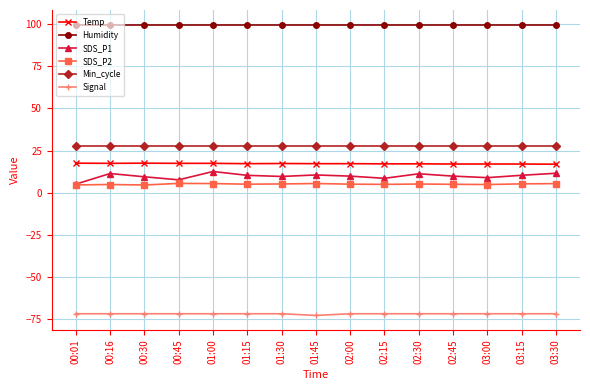

What value does the SDS_P1 series have at 03:15?

10.3